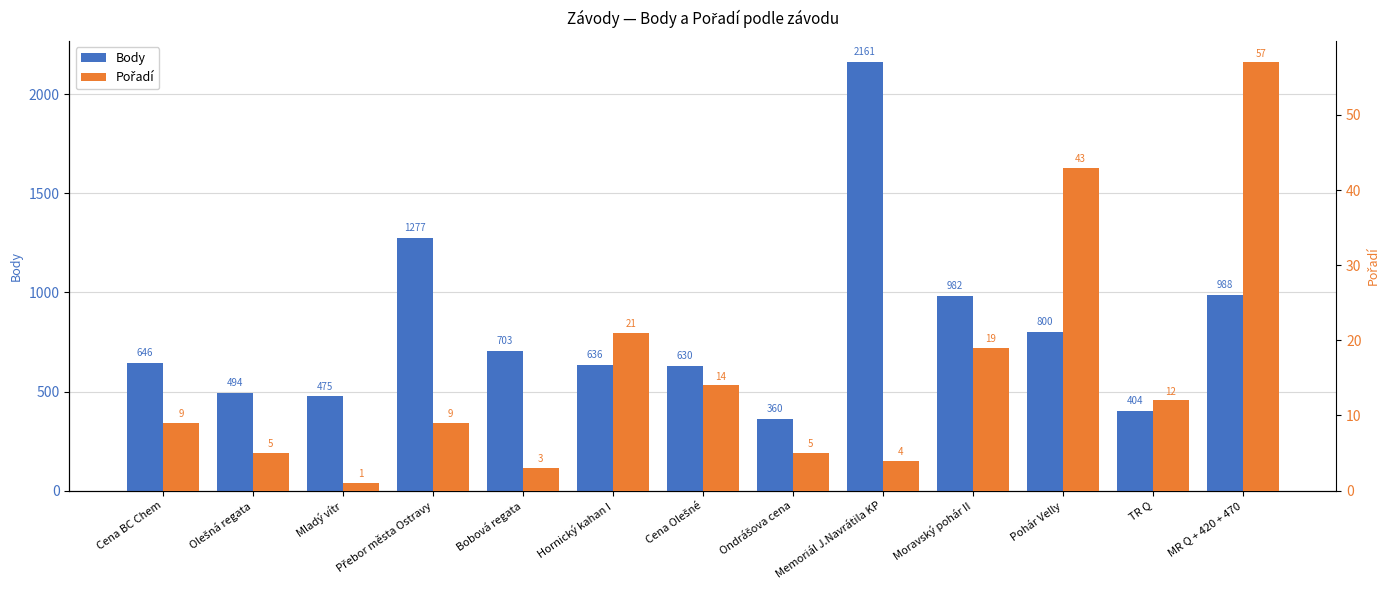

What is the average value of the Pořadí series?

16